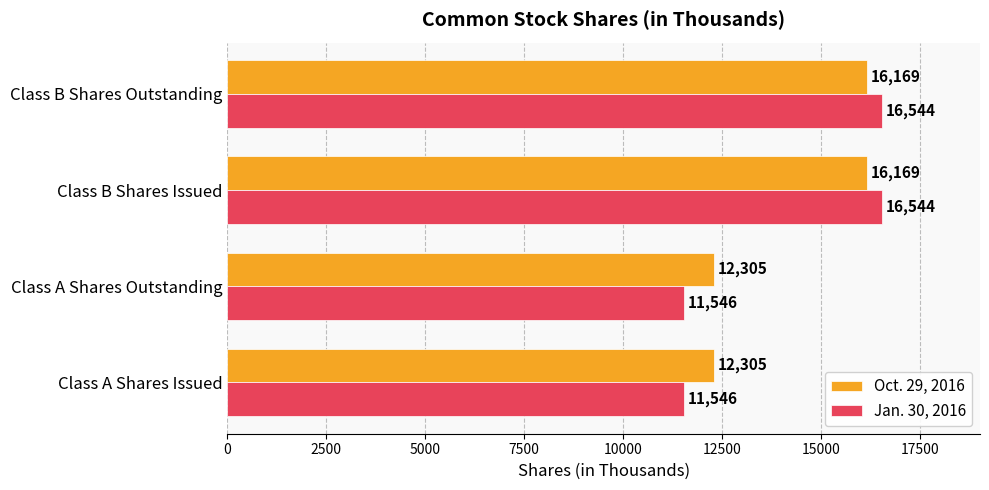

Rank the series by their maximum value, from highest to lowest.

Jan. 30, 2016, Oct. 29, 2016